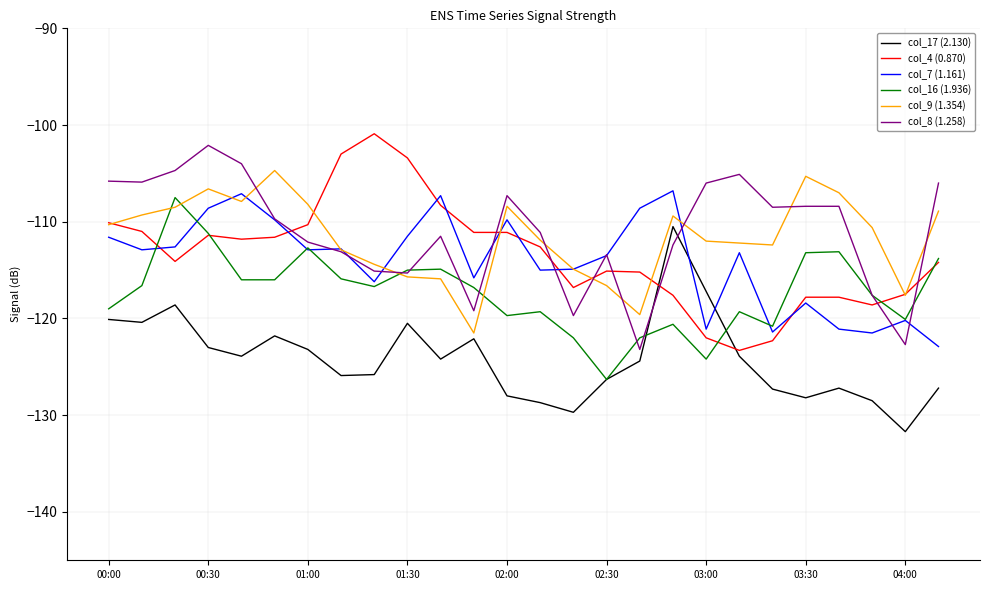

How many times do col_8 (1.258) and col_17 (2.130) cross each other?

2